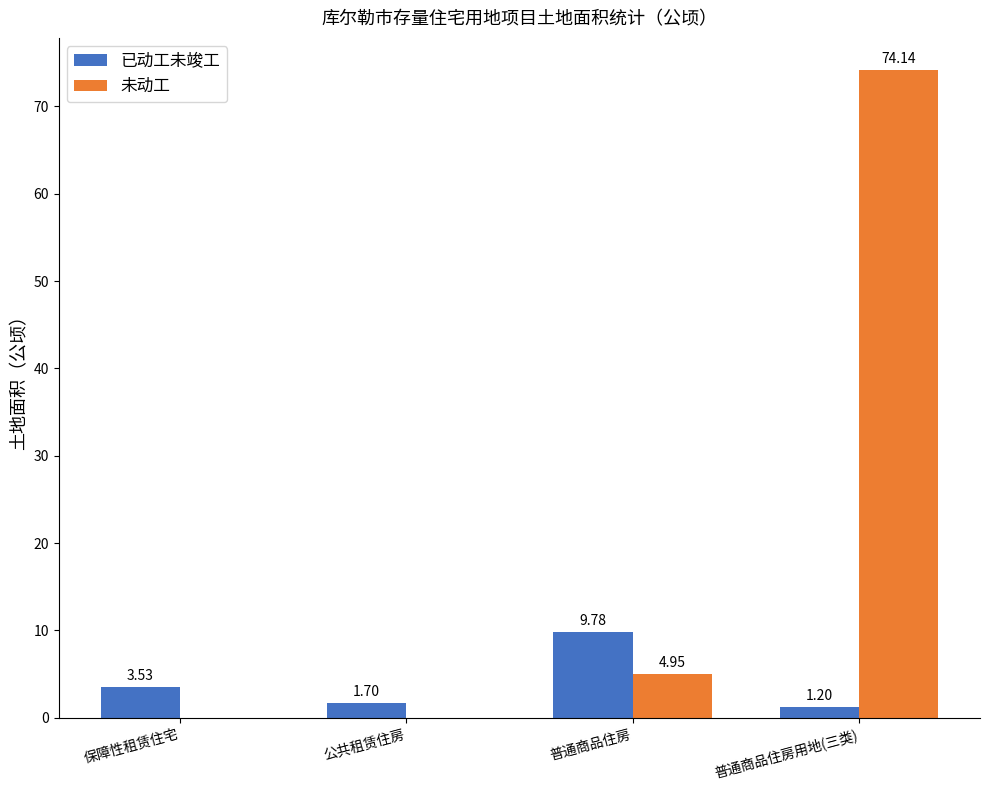

Are the bars grouped side by side (vs. stacked)?

Yes